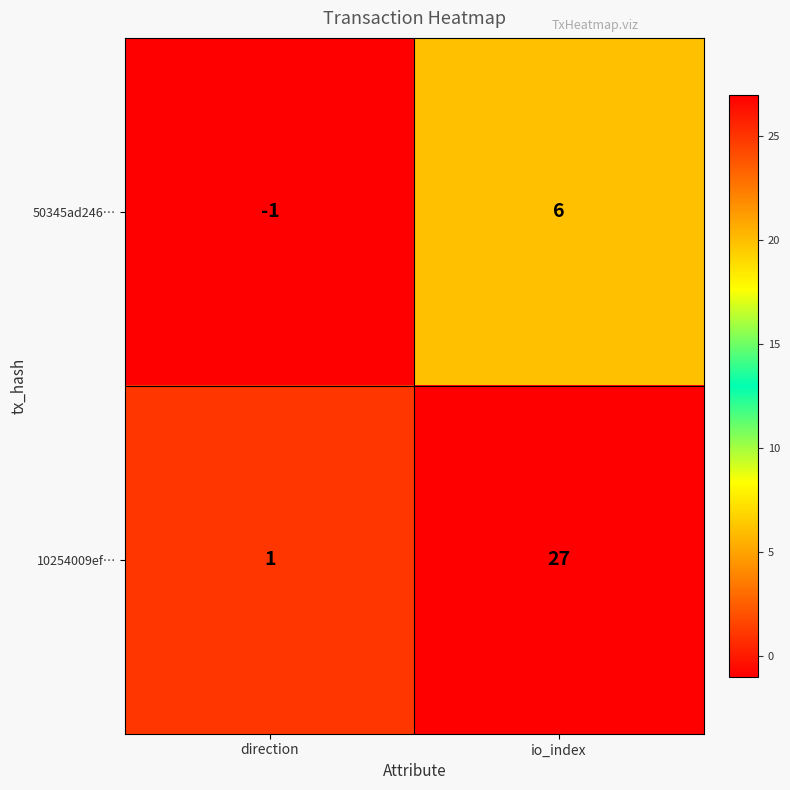

At which category is the sum across all series the highest?

io_index